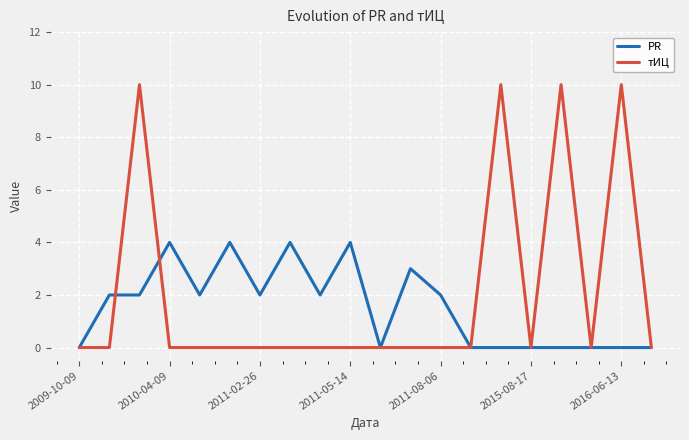

Rank the series by their maximum value, from lowest to highest.

PR, тИЦ